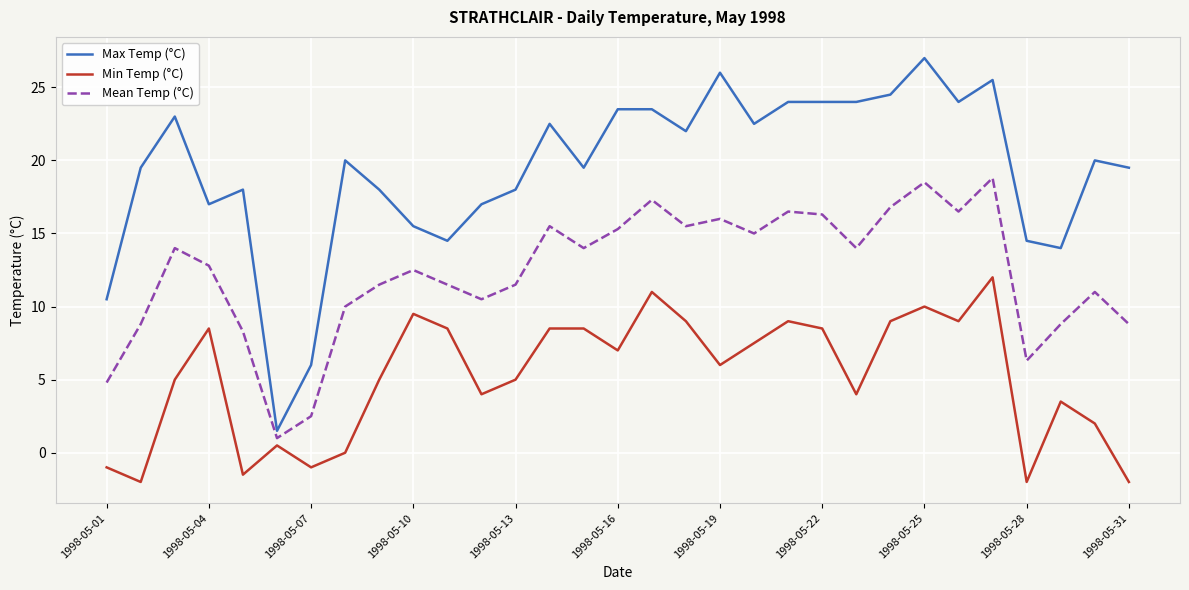

How many interior local valleys does the Mean Temp (°C) series have?

8